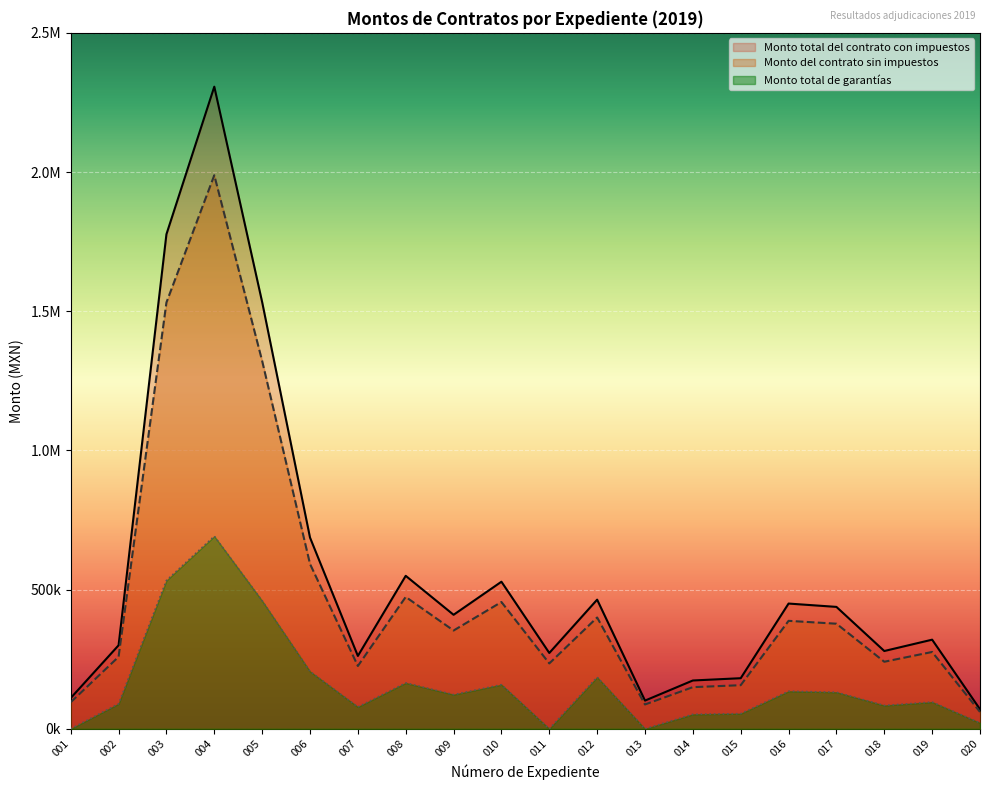

In Monto total del contrato con impuestos, how many points are lower than both neighbors (excluding endpoints)?

5